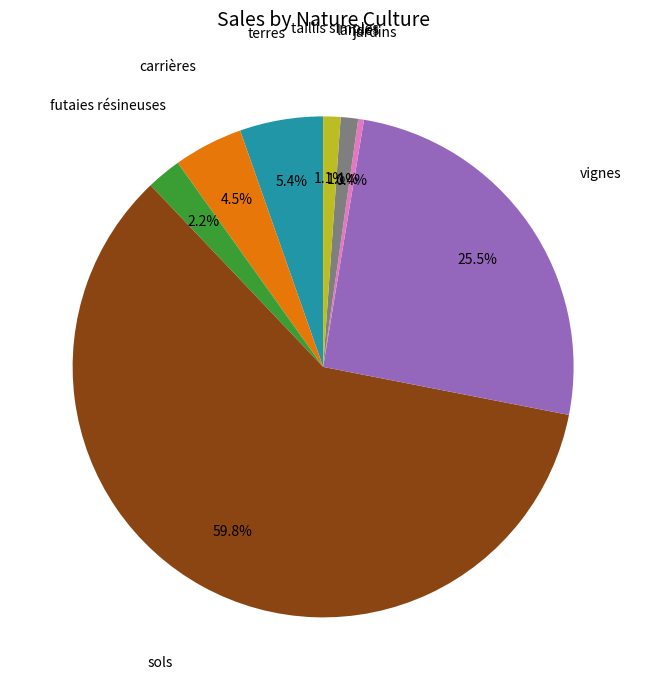

How many slices are in this pie chart?

8